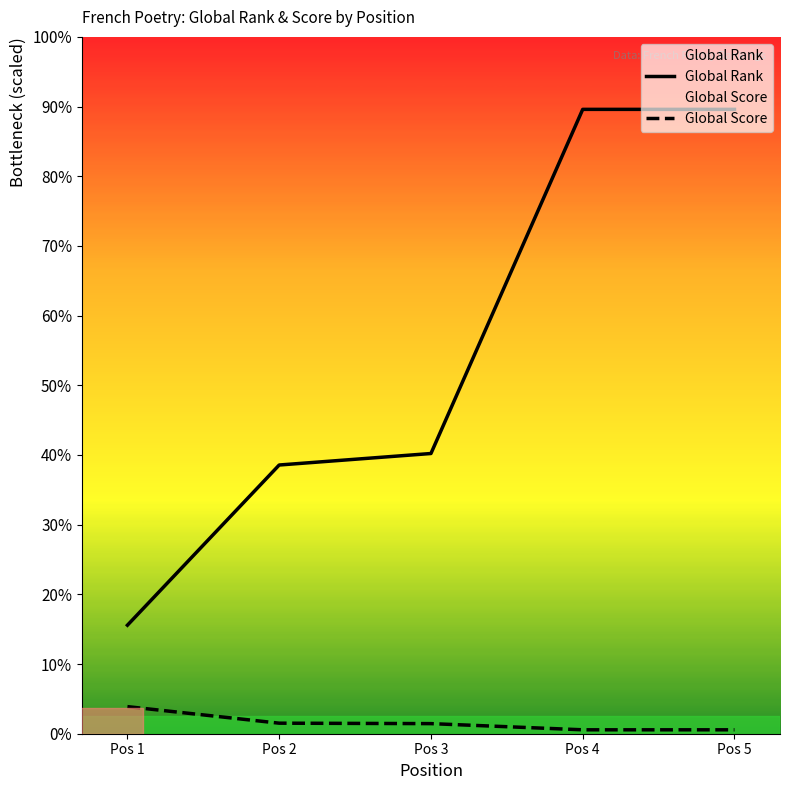

Which label corresponds to the smallest value in the chart?

Pos 4